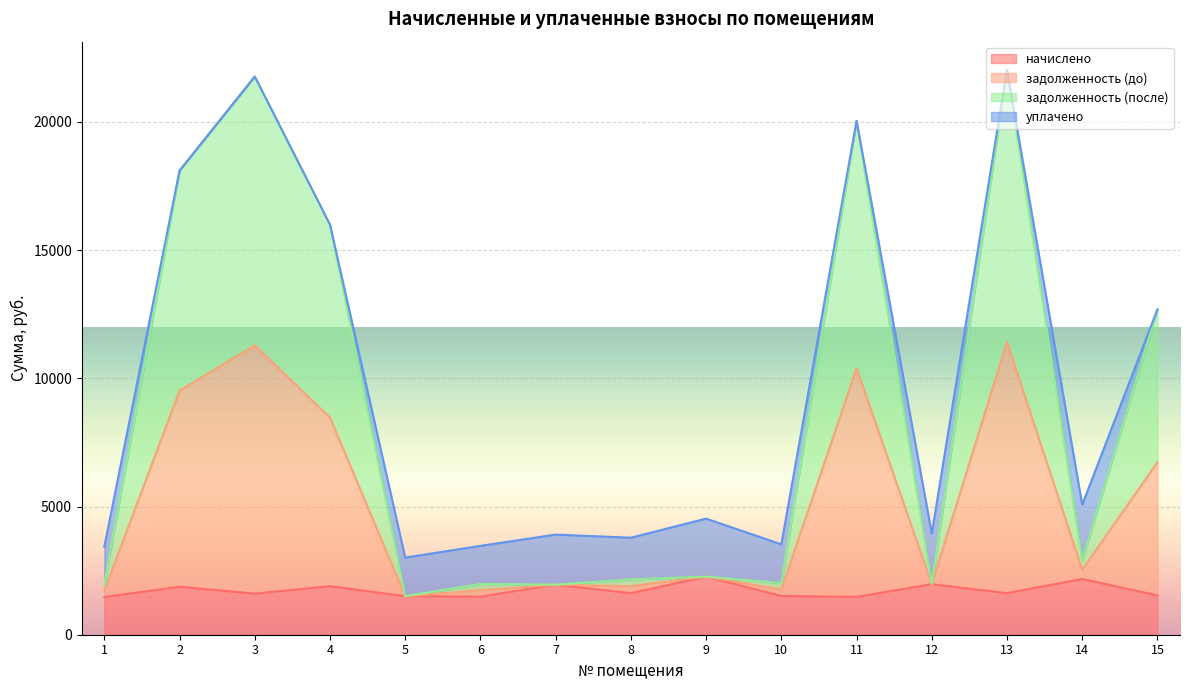

What is the total value across all series at 9?

4528.3